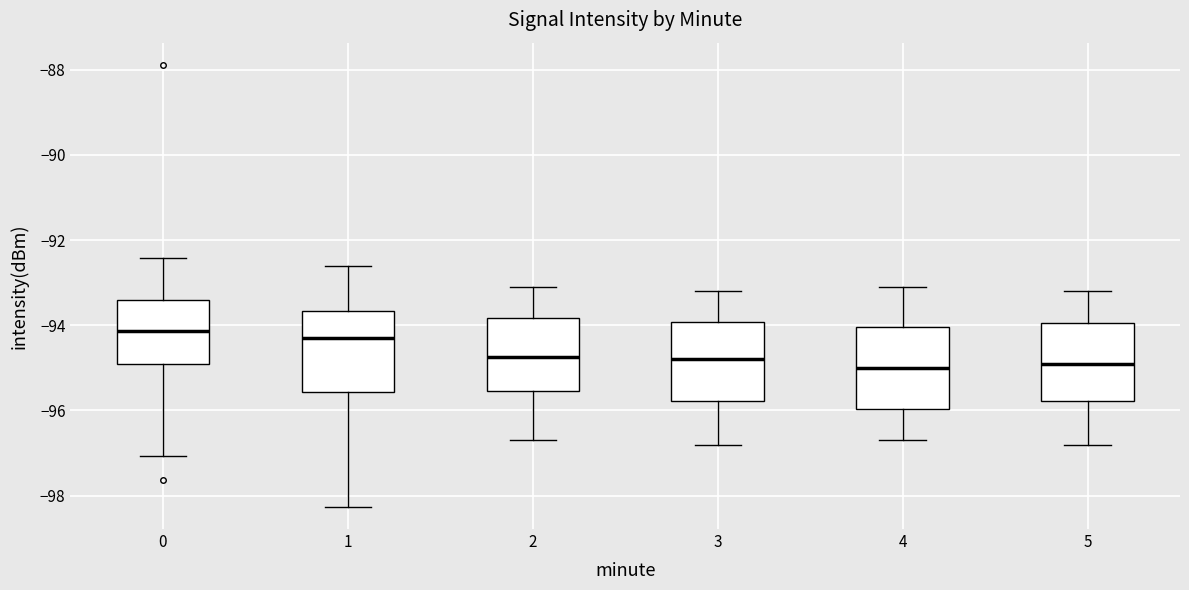

Reading left to right, read every box against the y-axis: the position of its median line, the range the box covers, and the ends of its whiskers. The values are not printed on the chart, so give them approximately, as read against the axis.

0: median -94.2, box -95.0 to -93.4, whiskers -97.0 to -92.4
1: median -94.2, box -95.6 to -93.6, whiskers -98.2 to -92.6
2: median -94.8, box -95.6 to -93.8, whiskers -96.6 to -93.0
3: median -94.8, box -95.8 to -94.0, whiskers -96.8 to -93.2
4: median -95.0, box -96.0 to -94.0, whiskers -96.6 to -93.0
5: median -94.8, box -95.8 to -94.0, whiskers -96.8 to -93.2